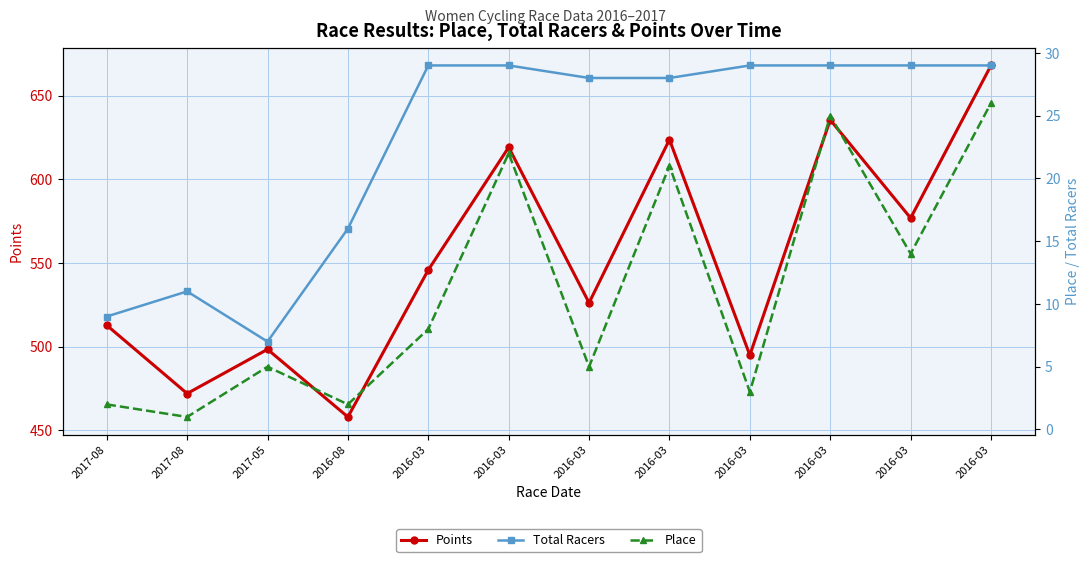

What are all the series names shown in the legend?

Points, Total Racers, Place